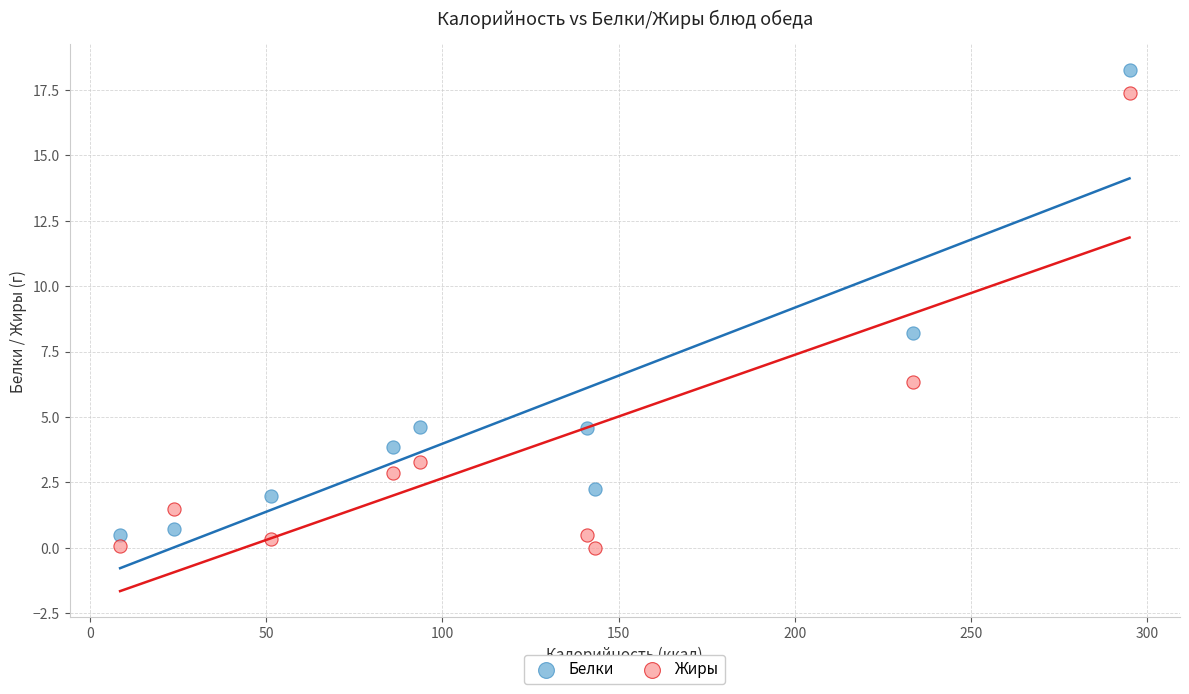

Which series has the widest spread of Y values?

Белки